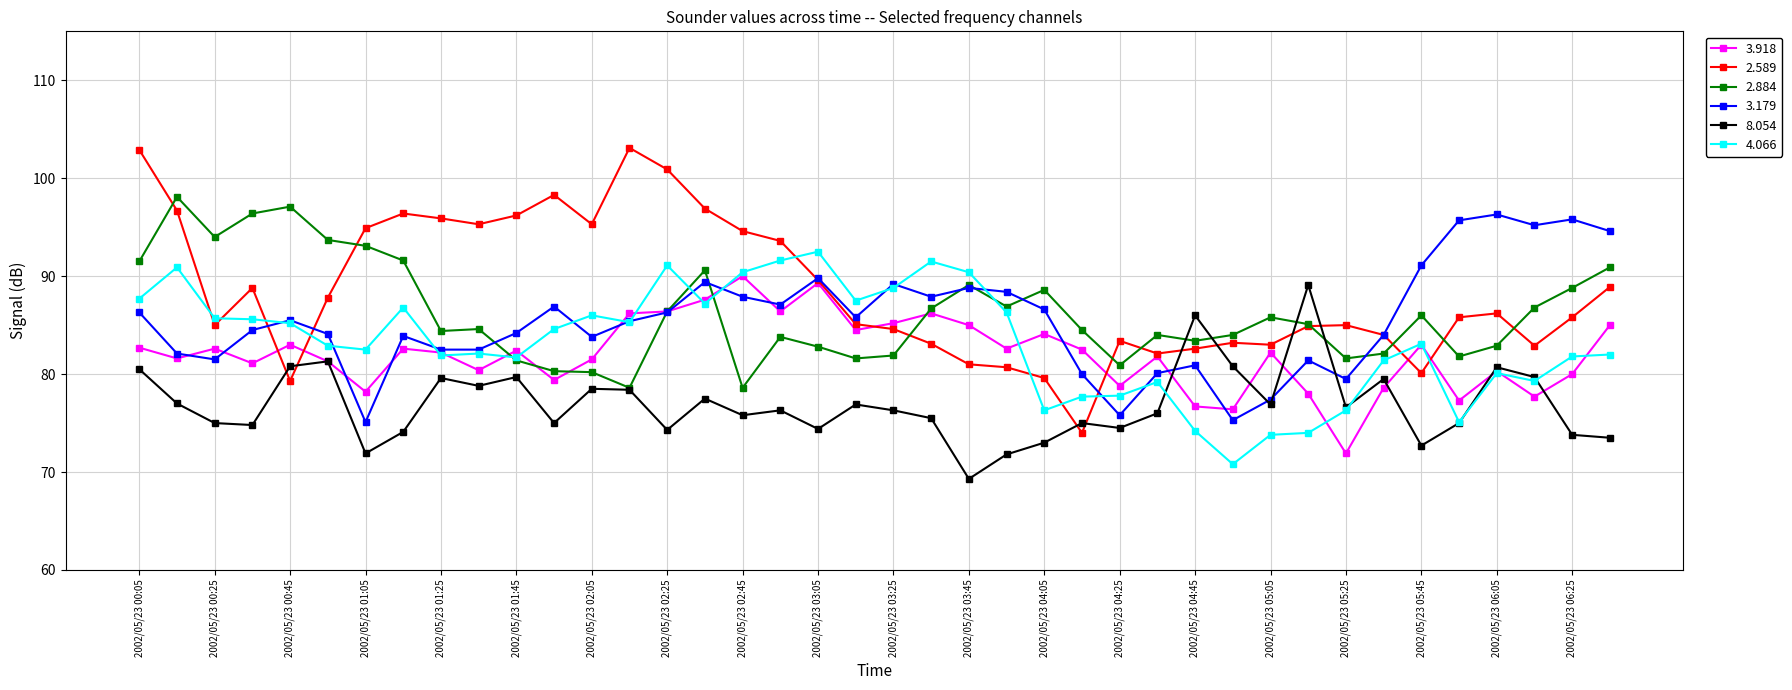

What is the value of the 2.589 point at the 10th from the left?

95.3